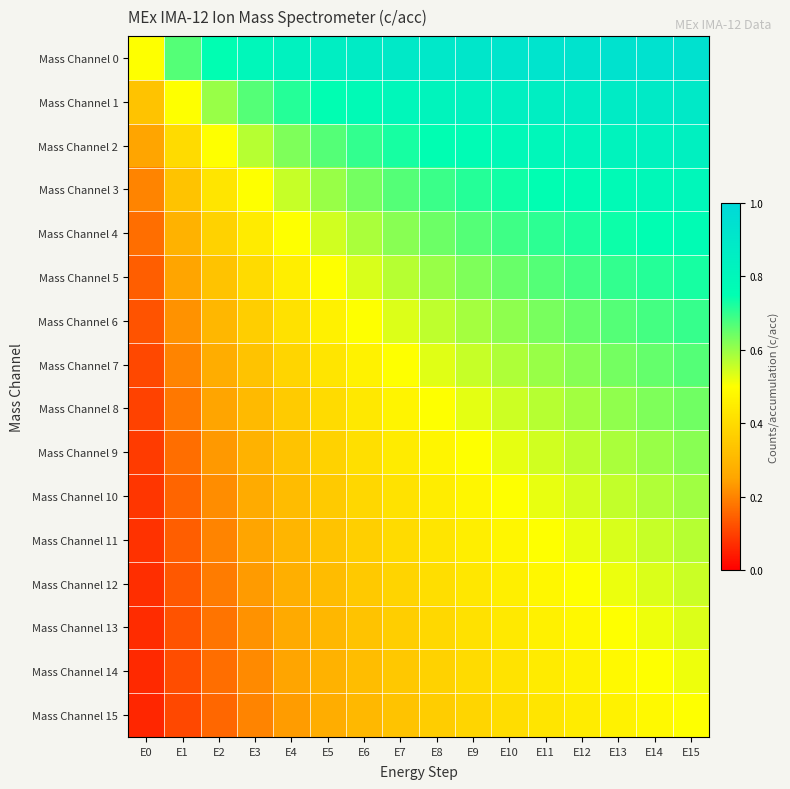

Reading right to left, transcribe all the data shown in this chart.

Mass Channel 0: E15=0.9	E14=0.9	E13=0.9	E12=0.9	E11=0.9	E10=0.9	E9=0.9	E8=0.9	E7=0.9	E6=0.9	E5=0.9	E4=0.8	E3=0.8	E2=0.8	E1=0.7	E0=0.5
Mass Channel 1: E15=0.9	E14=0.9	E13=0.9	E12=0.9	E11=0.9	E10=0.8	E9=0.8	E8=0.8	E7=0.8	E6=0.8	E5=0.8	E4=0.7	E3=0.7	E2=0.6	E1=0.5	E0=0.3
Mass Channel 2: E15=0.8	E14=0.8	E13=0.8	E12=0.8	E11=0.8	E10=0.8	E9=0.8	E8=0.8	E7=0.7	E6=0.7	E5=0.7	E4=0.6	E3=0.6	E2=0.5	E1=0.4	E0=0.2
Mass Channel 3: E15=0.8	E14=0.8	E13=0.8	E12=0.8	E11=0.8	E10=0.7	E9=0.7	E8=0.7	E7=0.7	E6=0.6	E5=0.6	E4=0.6	E3=0.5	E2=0.4	E1=0.3	E0=0.2
Mass Channel 4: E15=0.8	E14=0.8	E13=0.7	E12=0.7	E11=0.7	E10=0.7	E9=0.7	E8=0.6	E7=0.6	E6=0.6	E5=0.5	E4=0.5	E3=0.4	E2=0.4	E1=0.3	E0=0.2
Mass Channel 5: E15=0.7	E14=0.7	E13=0.7	E12=0.7	E11=0.7	E10=0.6	E9=0.6	E8=0.6	E7=0.6	E6=0.5	E5=0.5	E4=0.5	E3=0.4	E2=0.3	E1=0.2	E0=0.1
Mass Channel 6: E15=0.7	E14=0.7	E13=0.7	E12=0.7	E11=0.6	E10=0.6	E9=0.6	E8=0.6	E7=0.5	E6=0.5	E5=0.5	E4=0.4	E3=0.4	E2=0.3	E1=0.2	E0=0.1
Mass Channel 7: E15=0.7	E14=0.7	E13=0.6	E12=0.6	E11=0.6	E10=0.6	E9=0.6	E8=0.5	E7=0.5	E6=0.5	E5=0.4	E4=0.4	E3=0.3	E2=0.3	E1=0.2	E0=0.1
Mass Channel 8: E15=0.6	E14=0.6	E13=0.6	E12=0.6	E11=0.6	E10=0.6	E9=0.5	E8=0.5	E7=0.5	E6=0.4	E5=0.4	E4=0.4	E3=0.3	E2=0.2	E1=0.2	E0=0.1
Mass Channel 9: E15=0.6	E14=0.6	E13=0.6	E12=0.6	E11=0.5	E10=0.5	E9=0.5	E8=0.5	E7=0.4	E6=0.4	E5=0.4	E4=0.3	E3=0.3	E2=0.2	E1=0.2	E0=0.1
Mass Channel 10: E15=0.6	E14=0.6	E13=0.6	E12=0.5	E11=0.5	E10=0.5	E9=0.5	E8=0.5	E7=0.4	E6=0.4	E5=0.4	E4=0.3	E3=0.3	E2=0.2	E1=0.2	E0=0.1
Mass Channel 11: E15=0.6	E14=0.6	E13=0.5	E12=0.5	E11=0.5	E10=0.5	E9=0.5	E8=0.4	E7=0.4	E6=0.4	E5=0.3	E4=0.3	E3=0.2	E2=0.2	E1=0.1	E0=0.1
Mass Channel 12: E15=0.6	E14=0.5	E13=0.5	E12=0.5	E11=0.5	E10=0.5	E9=0.4	E8=0.4	E7=0.4	E6=0.3	E5=0.3	E4=0.3	E3=0.2	E2=0.2	E1=0.1	E0=0.1
Mass Channel 13: E15=0.5	E14=0.5	E13=0.5	E12=0.5	E11=0.5	E10=0.4	E9=0.4	E8=0.4	E7=0.4	E6=0.3	E5=0.3	E4=0.3	E3=0.2	E2=0.2	E1=0.1	E0=0.1
Mass Channel 14: E15=0.5	E14=0.5	E13=0.5	E12=0.5	E11=0.4	E10=0.4	E9=0.4	E8=0.4	E7=0.3	E6=0.3	E5=0.3	E4=0.2	E3=0.2	E2=0.2	E1=0.1	E0=0.1
Mass Channel 15: E15=0.5	E14=0.5	E13=0.5	E12=0.4	E11=0.4	E10=0.4	E9=0.4	E8=0.4	E7=0.3	E6=0.3	E5=0.3	E4=0.2	E3=0.2	E2=0.2	E1=0.1	E0=0.1